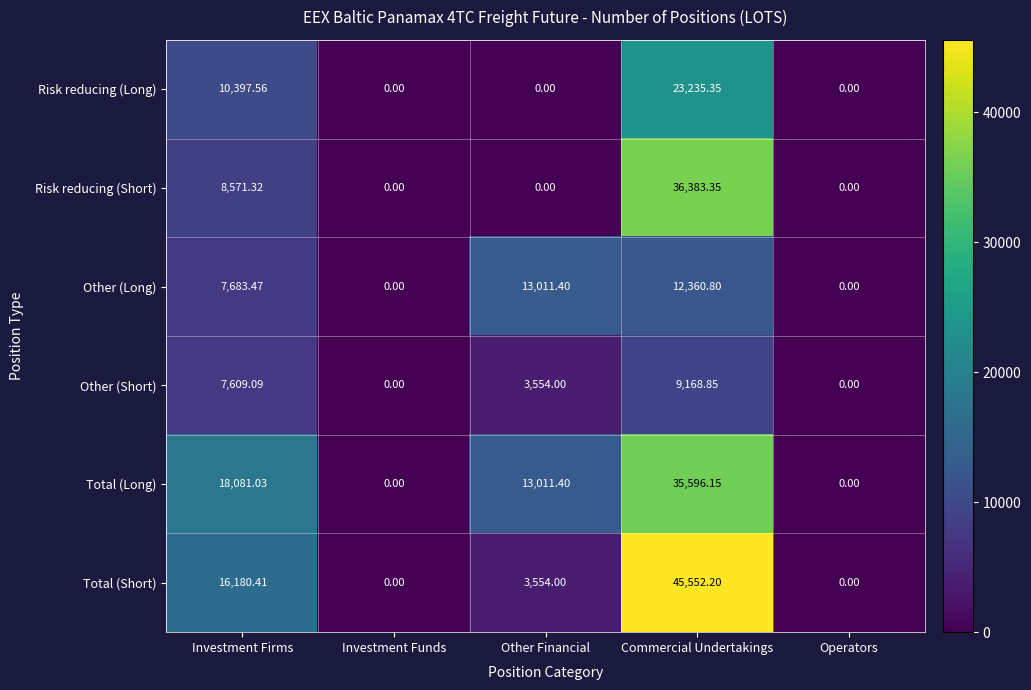

At which label is Total (Long) closest to 17798?

Investment Firms